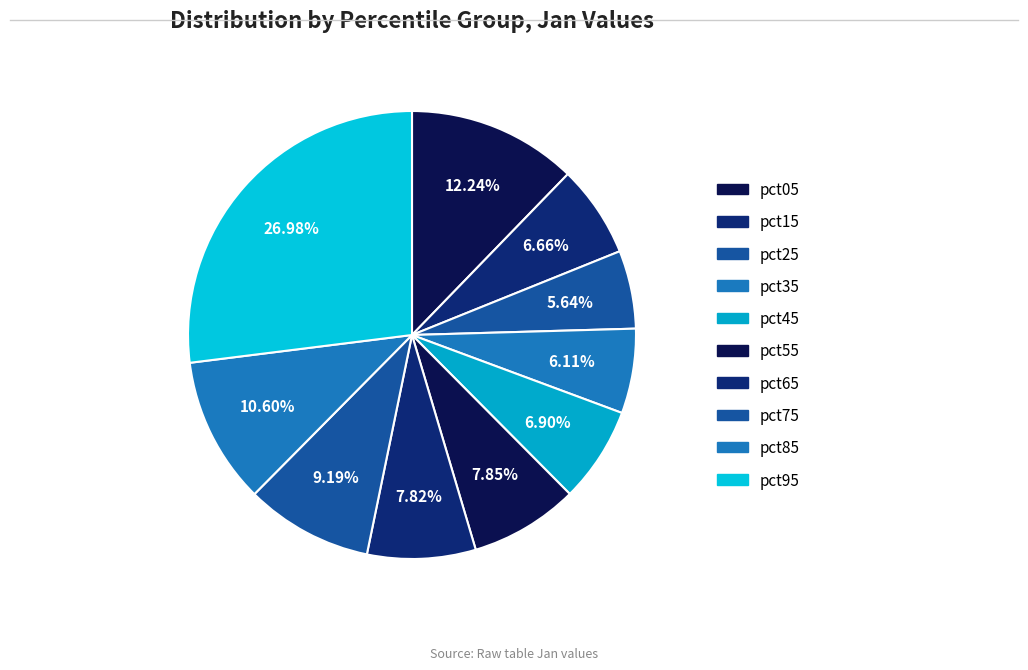

How many slices are in this pie chart?

10